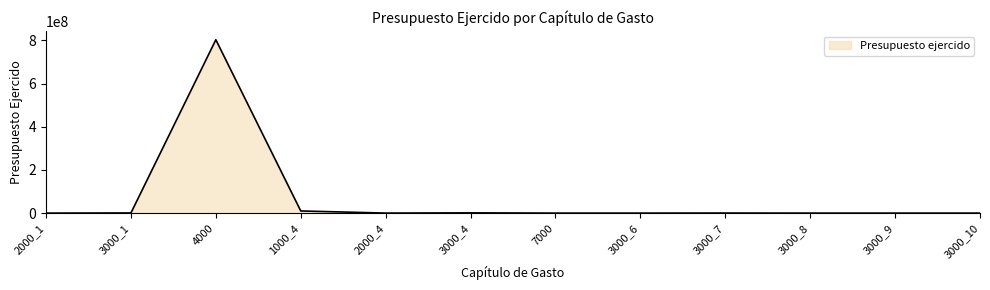

Where is the data nearest to the value 401329889?

1000_4